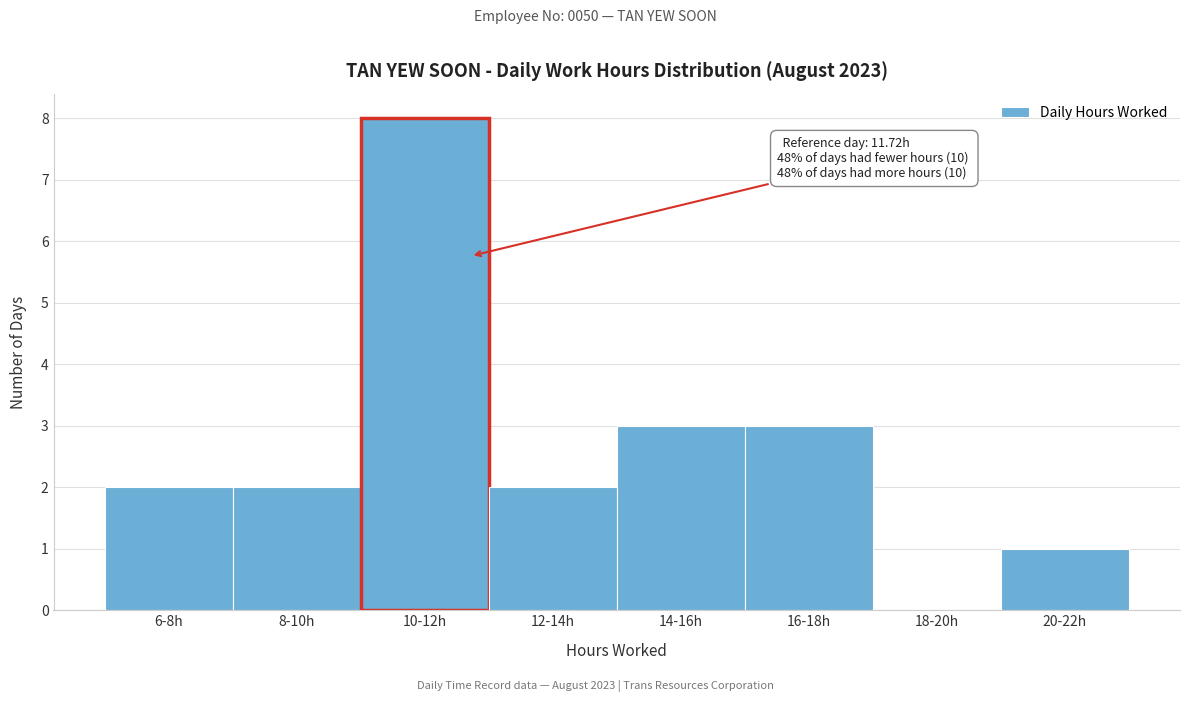

Reading left to right, what are all the values shown in this chart?

6-8h=2	8-10h=2	10-12h=8	12-14h=2	14-16h=3	16-18h=3	18-20h=0	20-22h=1